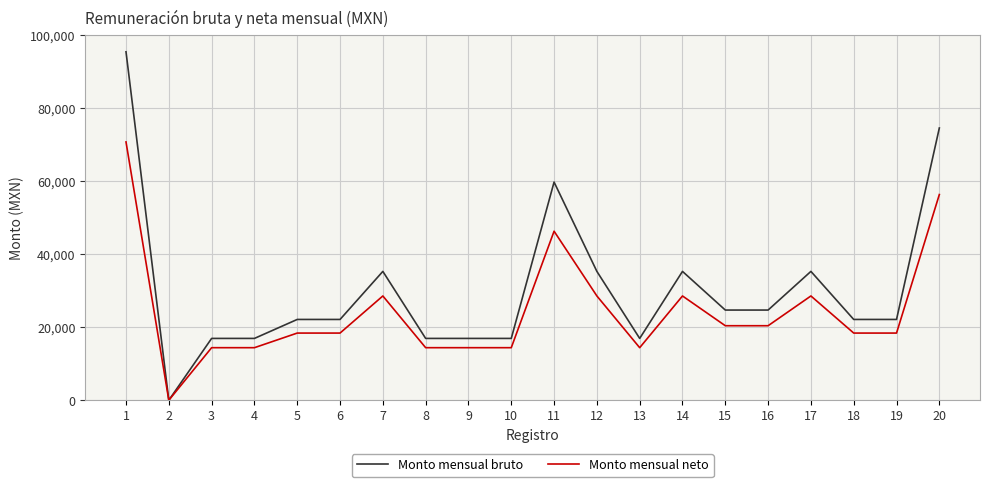

Which series has the largest total across all categories?

Monto mensual bruto